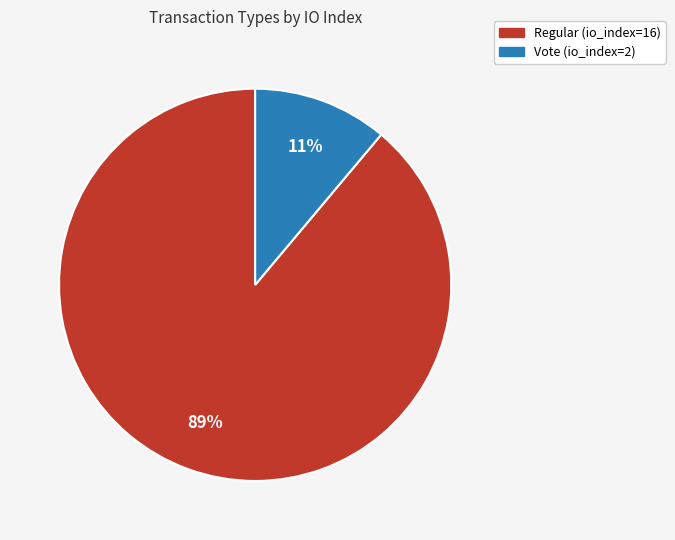

Which has a higher value, Vote (io_index=2) or Regular (io_index=16)?

Regular (io_index=16)